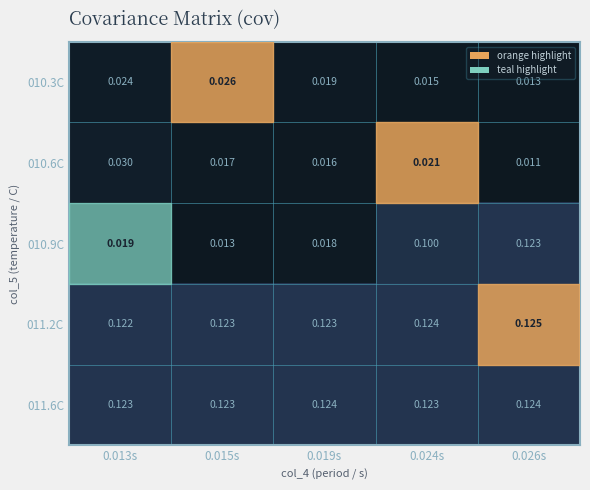

Is the value of 011.2C at 0.015s greater than the value of 010.6C at 0.019s?

Yes